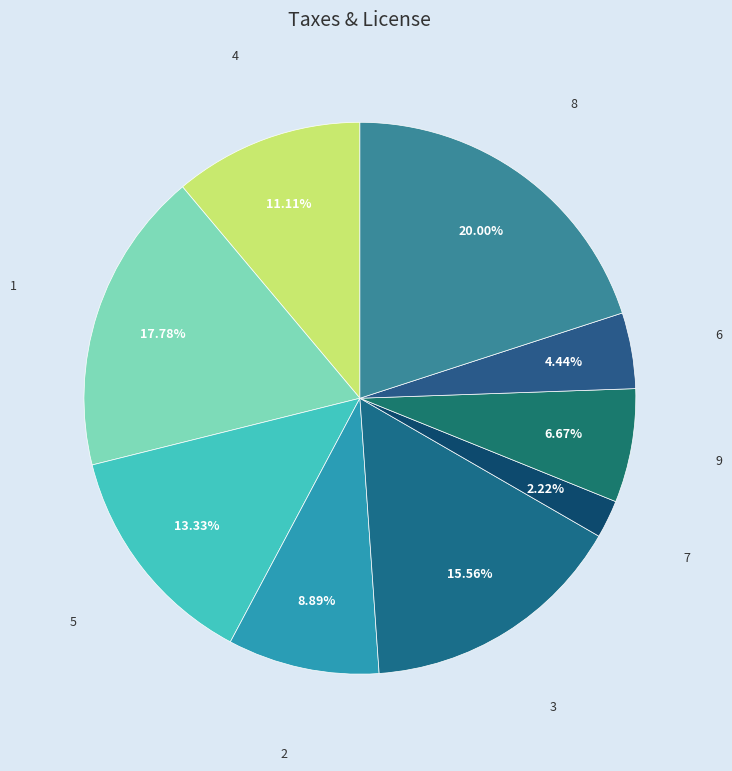

Between 7 and 4, which is larger?

4